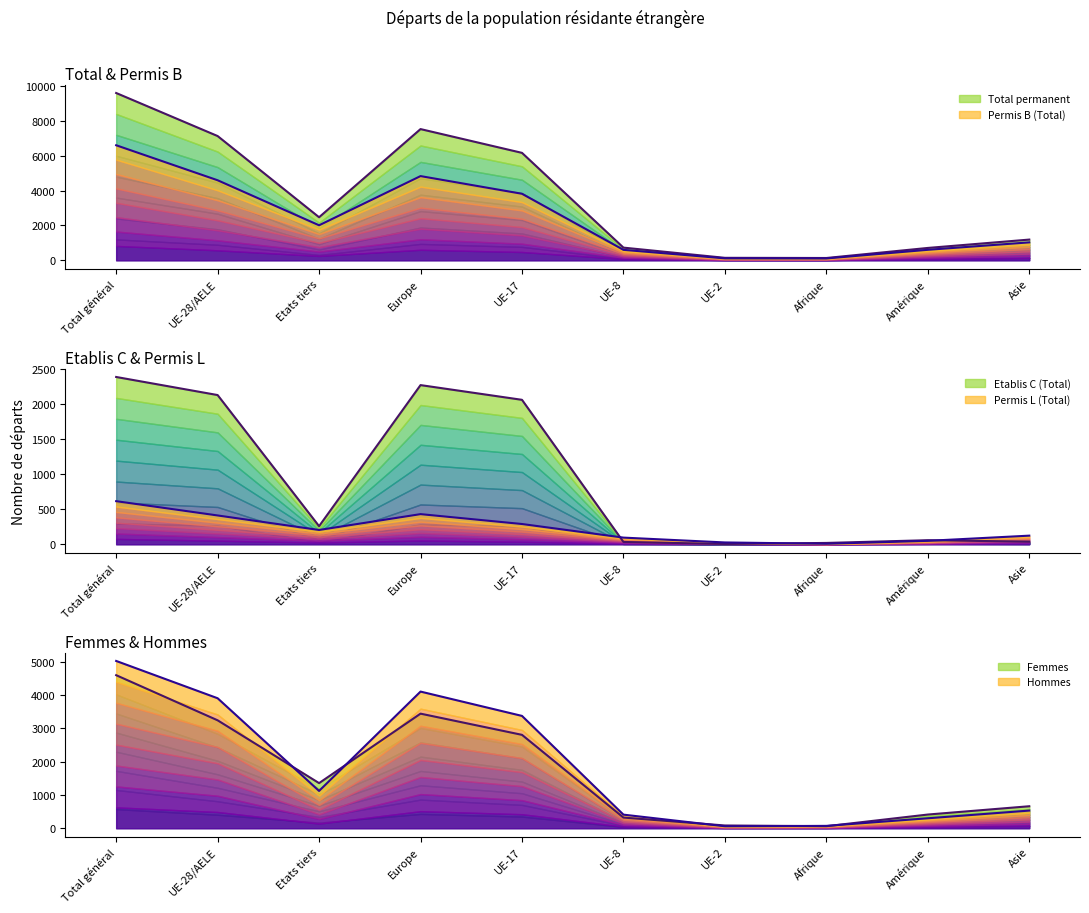

Reading left to right, extract all data points from this chart.

Permis B (Total): 6609	4598	2011	4837	3822	600	112	106	603	1030
Etablis C (Total): 2387	2129	258	2271	2061	33	4	19	58	37
Permis L (Total): 615	411	204	430	289	95	26	7	49	123
Total permanent: 9611	7138	2473	7538	6172	728	142	132	710	1190
Femmes: 4592	3238	1354	3438	2802	320	83	61	411	660
Hommes: 5019	3900	1119	4100	3370	408	59	71	299	530